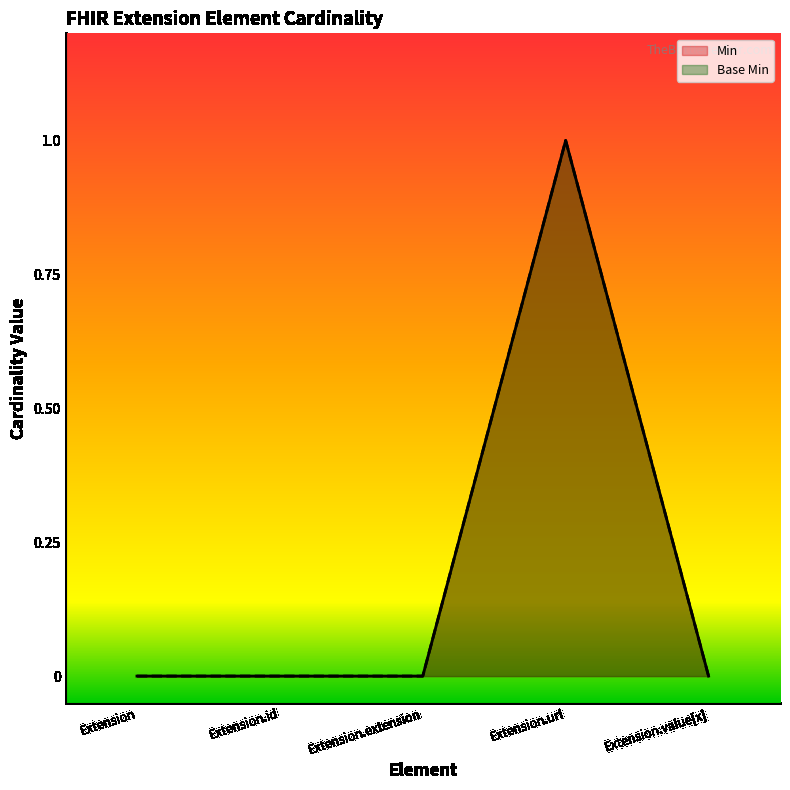

True or false: Min has more than 0 points higher than both neighbors.

True